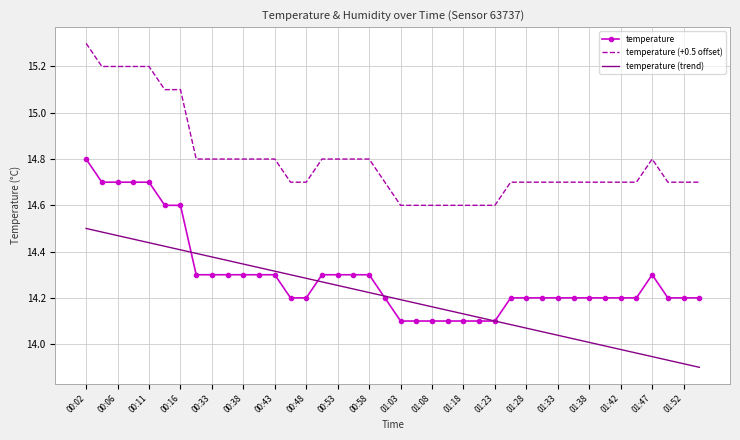

Which series has the largest total across all categories?

temperature (+0.5 offset)